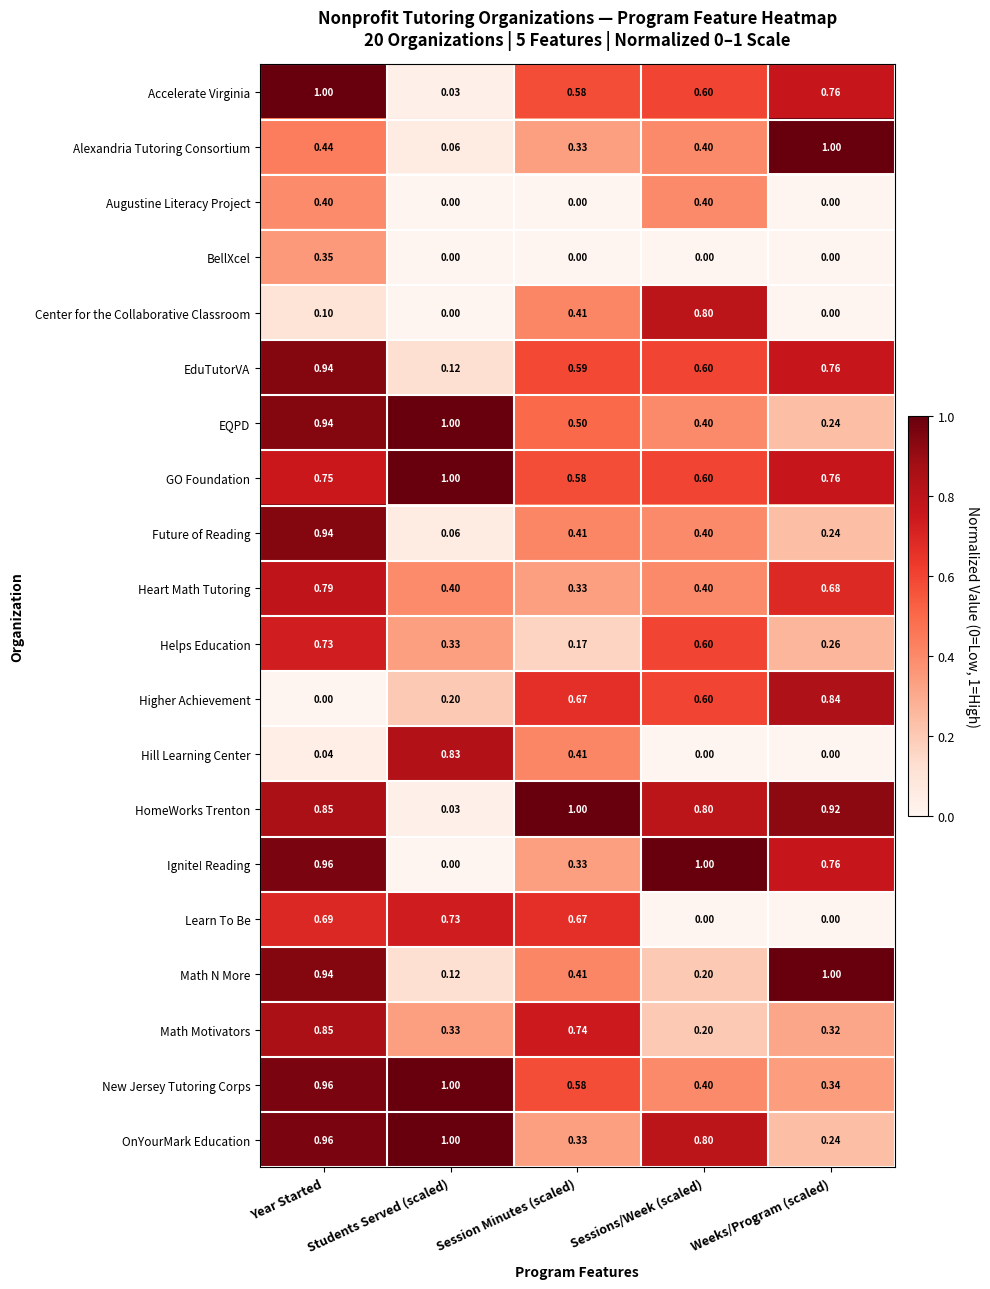

Which category has the highest value in the New Jersey Tutoring Corps series?

Students Served (scaled)